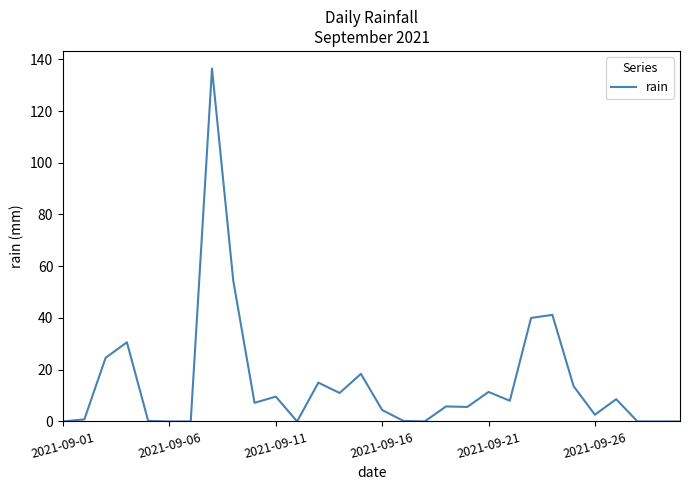

What is the maximum value shown in the chart?

136.4